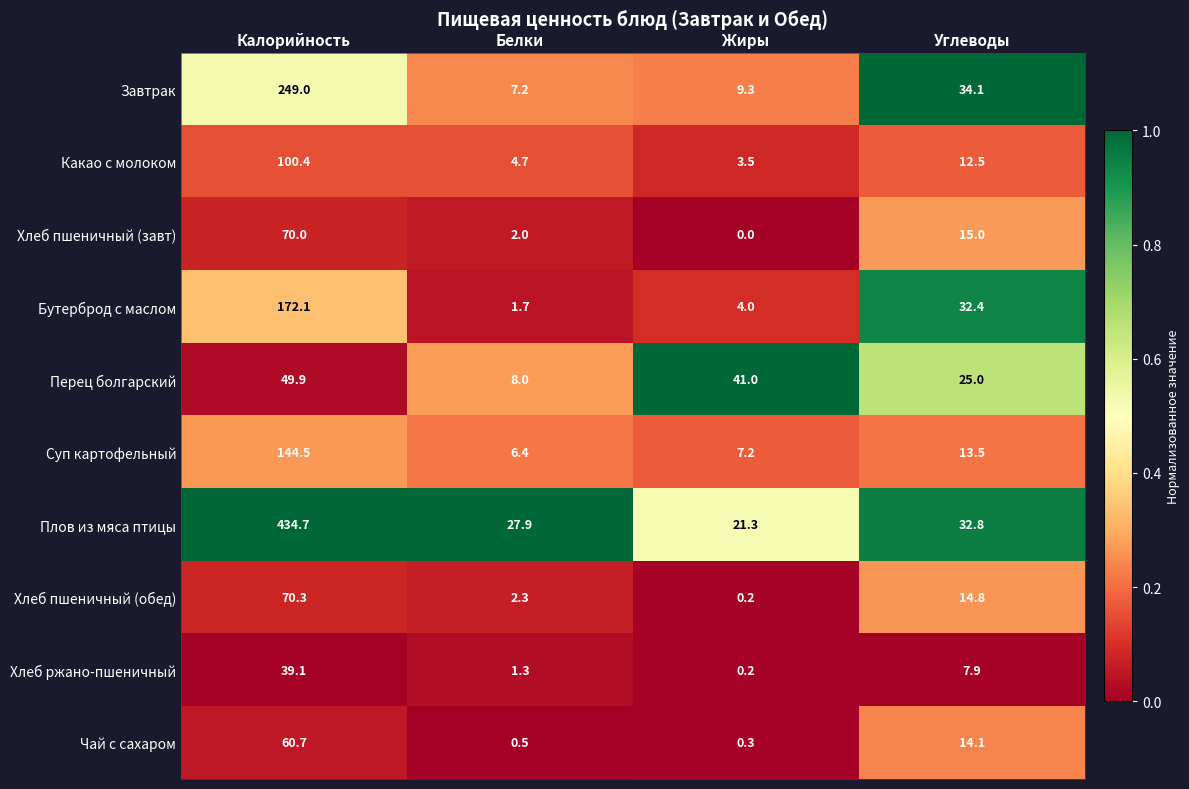

At how many categories does at least one series exceed 0?

4